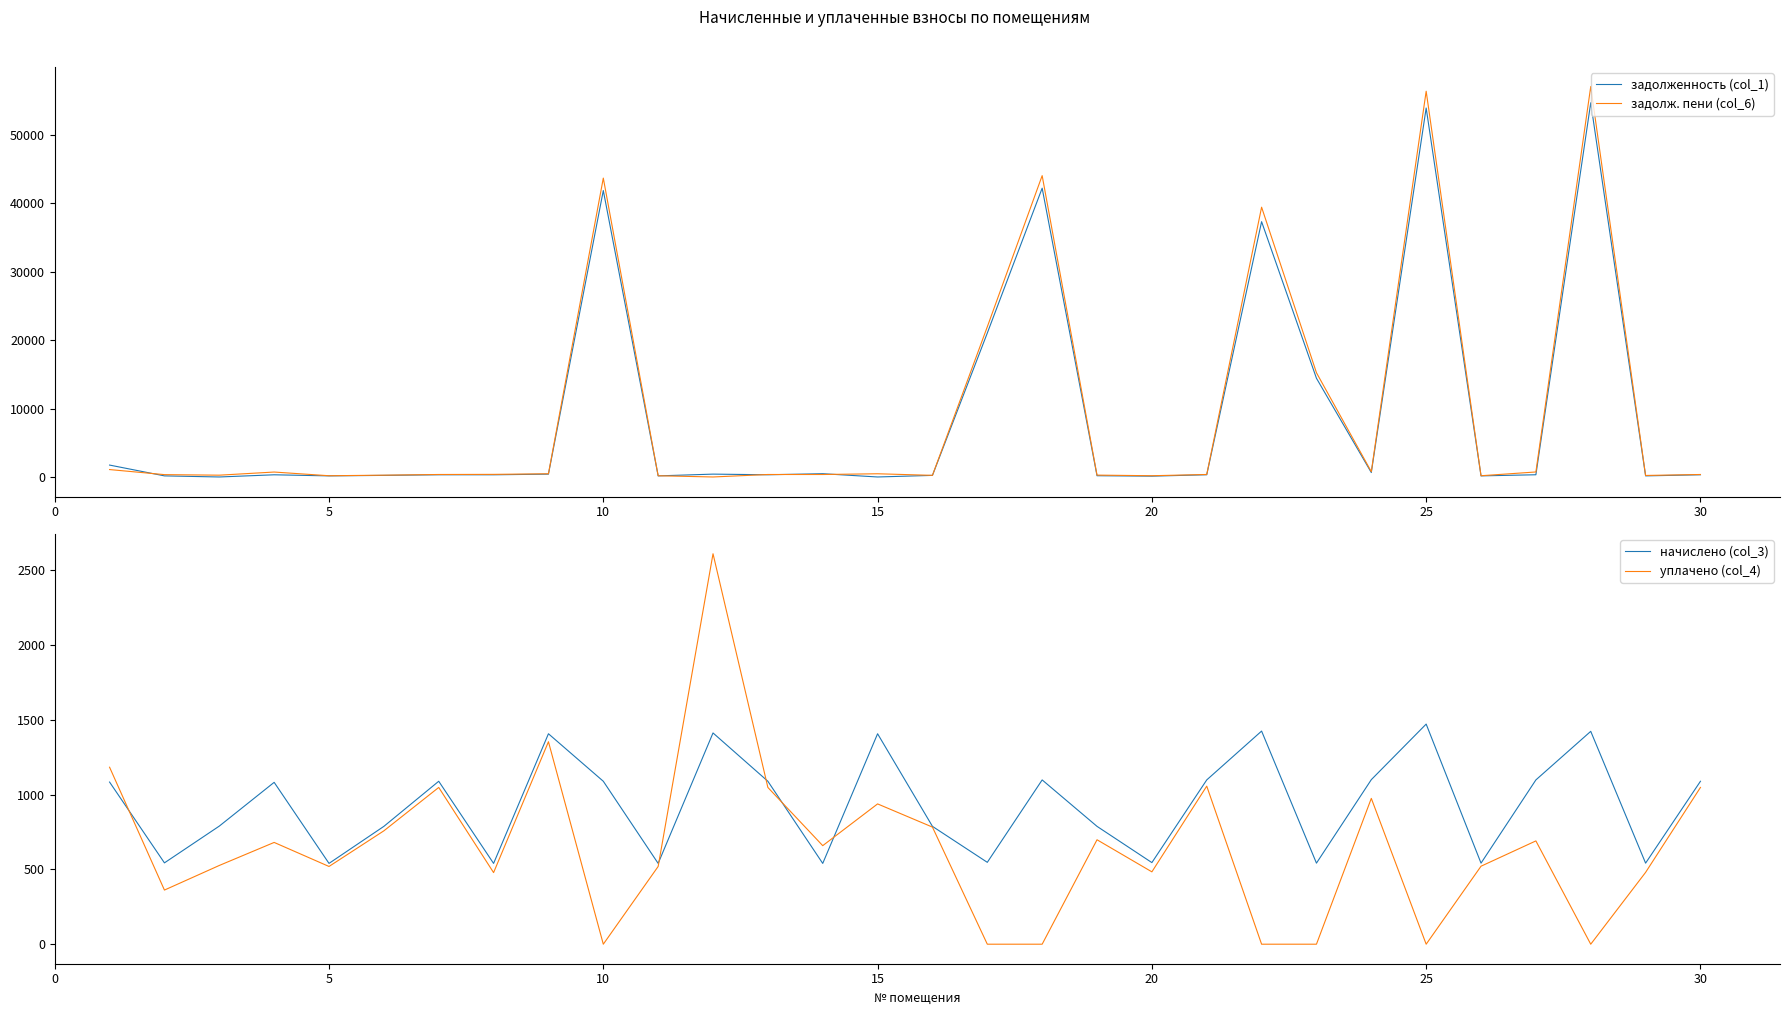

What is the lowest value of the начислено (col_3) series?

540.0